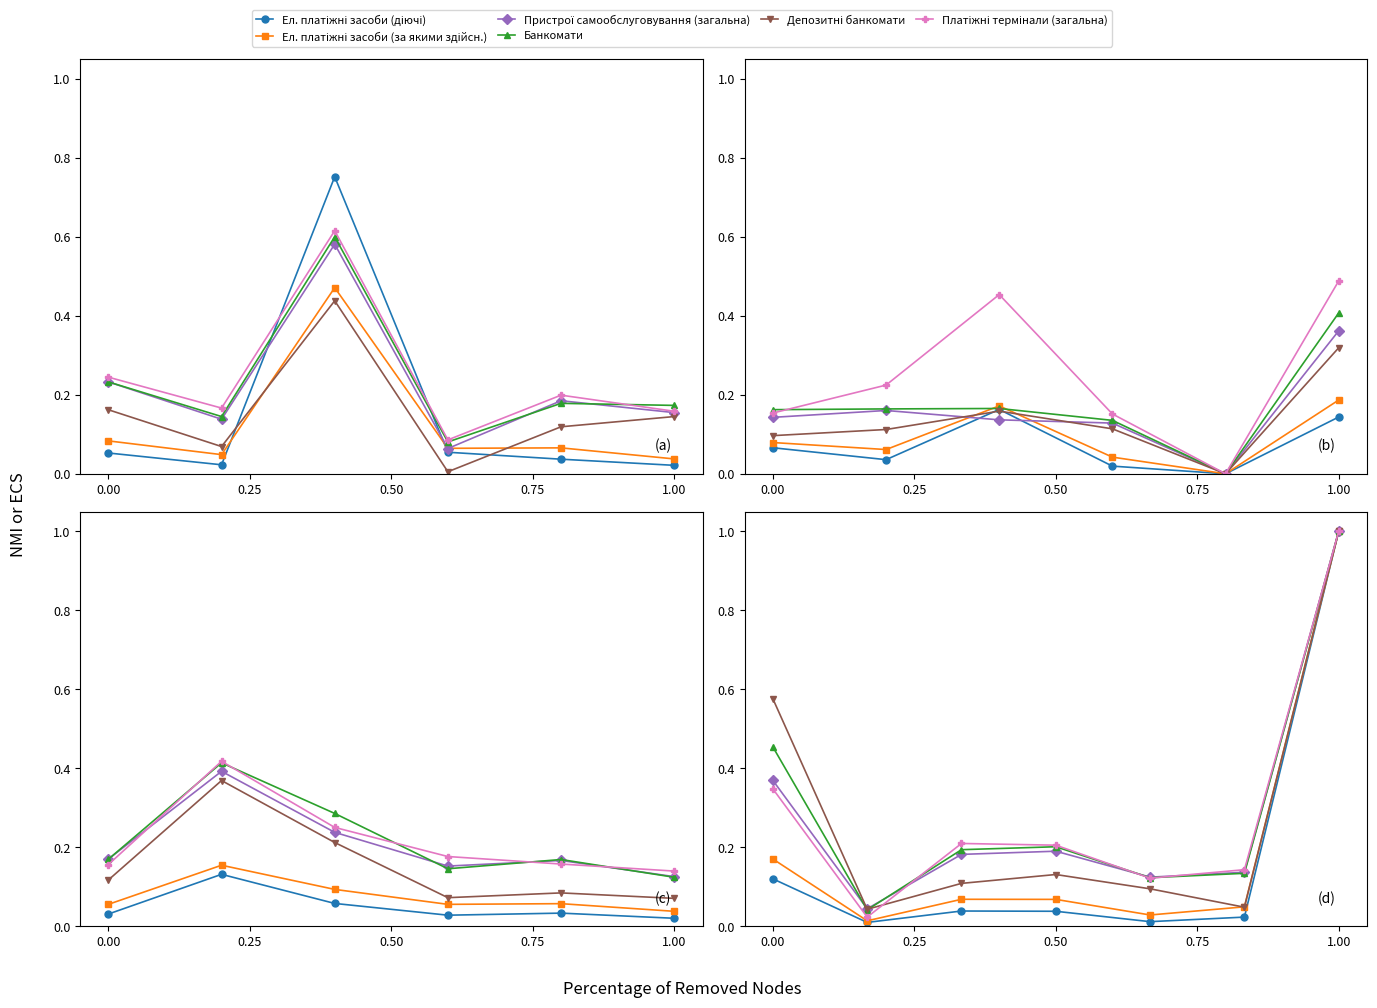

Reading left to right, list all the values displayed in this chart.

Ел. платіжні засоби (діючі): 0.1	0.0	0.0	0.0	0.0	0.0	1.0
Ел. платіжні засоби (за якими здійсн.): 0.2	0.0	0.1	0.1	0.0	0.0	1.0
Пристрої самообслуговування (загальна): 0.4	0.0	0.2	0.2	0.1	0.1	1.0
Банкомати: 0.5	0.0	0.2	0.2	0.1	0.1	1.0
Депозитні банкомати: 0.6	0.0	0.1	0.1	0.1	0.0	1.0
Платіжні термінали (загальна): 0.3	0.0	0.2	0.2	0.1	0.1	1.0